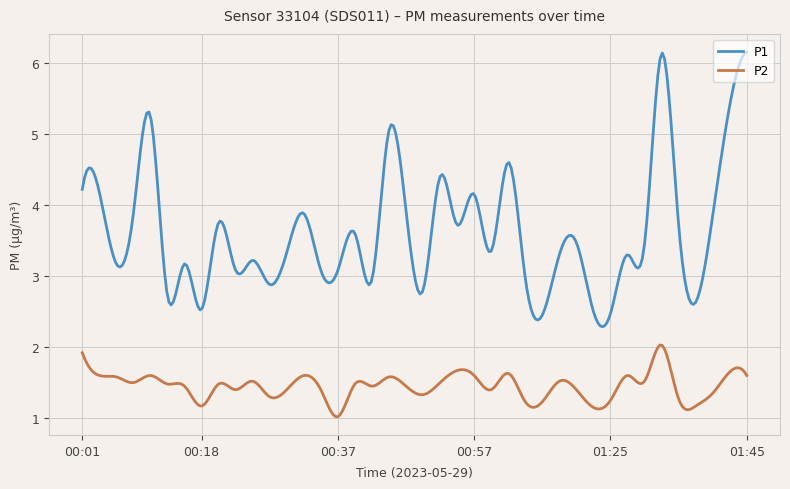

Which series has the largest total across all categories?

P1